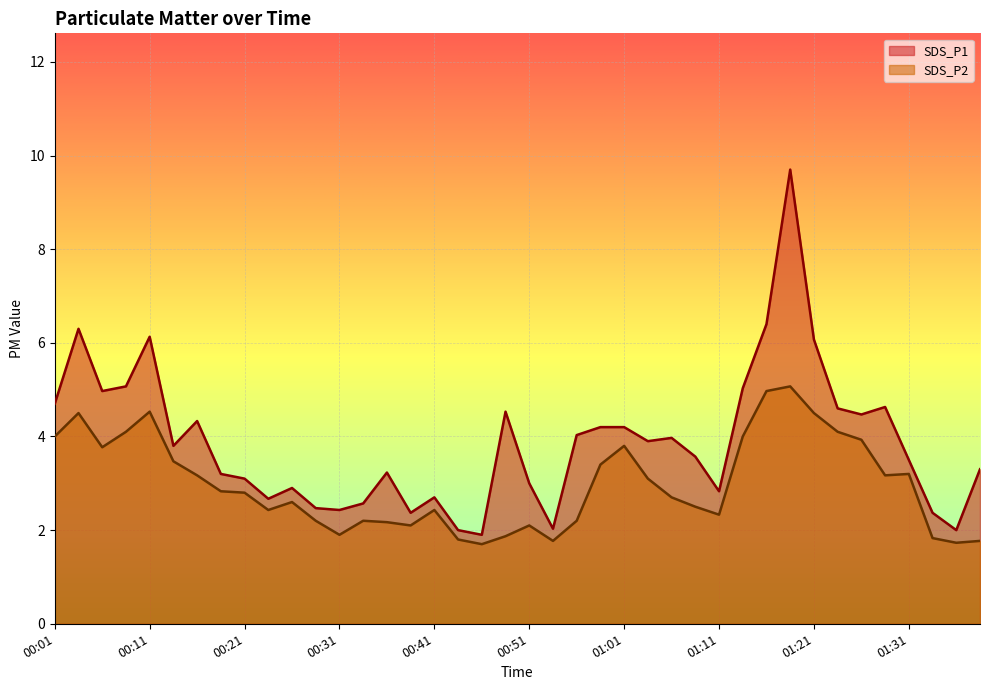

List the labels in order of SDS_P2 value, smallest first.

00:46, 01:36, 00:53, 01:38, 00:43, 01:33, 00:48, 00:31, 00:38, 00:51, 00:36, 00:29, 00:33, 00:56, 01:11, 00:24, 00:41, 01:08, 00:26, 01:06, 00:21, 00:19, 01:03, 00:16, 01:28, 01:31, 00:58, 00:14, 00:06, 01:01, 01:26, 00:01, 01:13, 00:09, 01:23, 00:04, 01:21, 00:11, 01:16, 01:18